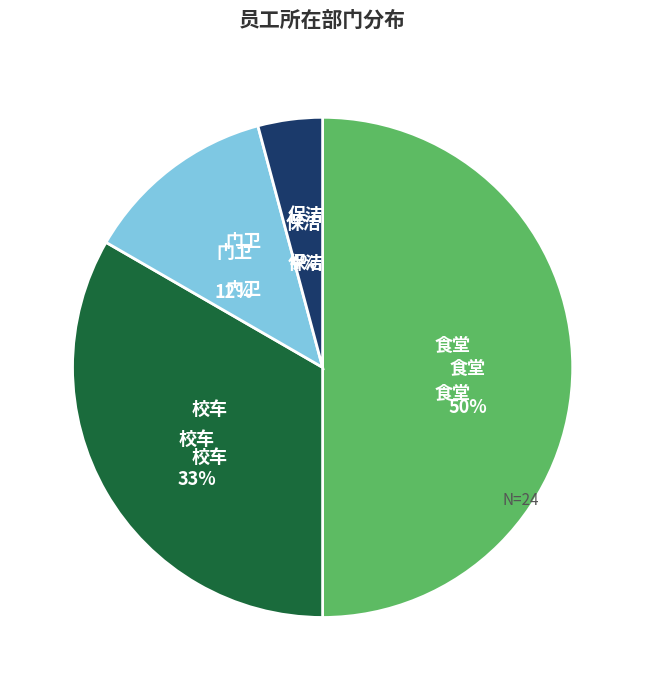

To the nearest percent, what is the difference between the largest and smallest slice percentages?

46%